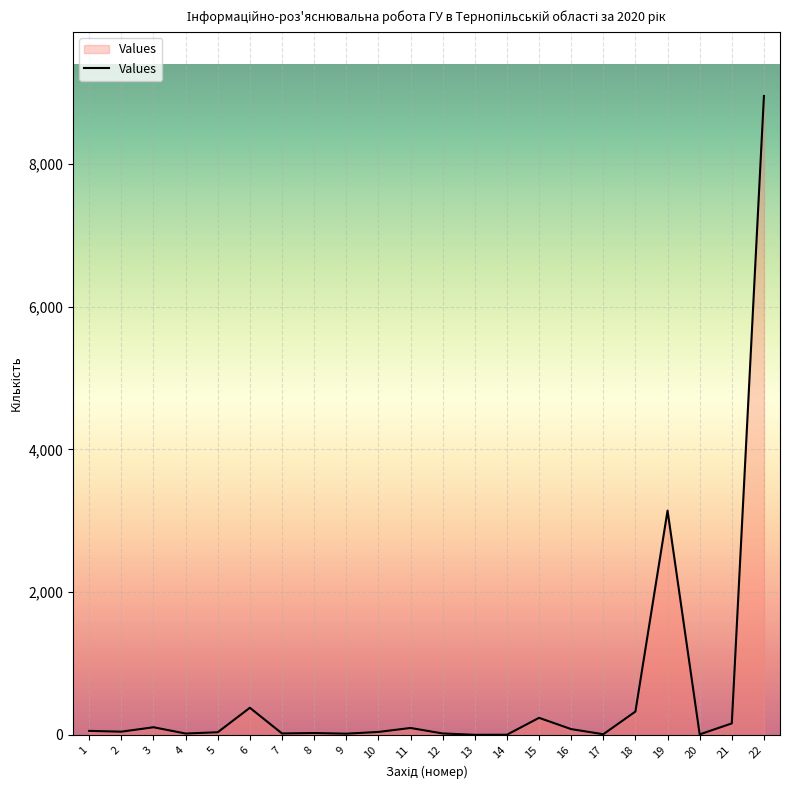

What is the difference between the maximum and minimum values?

8954